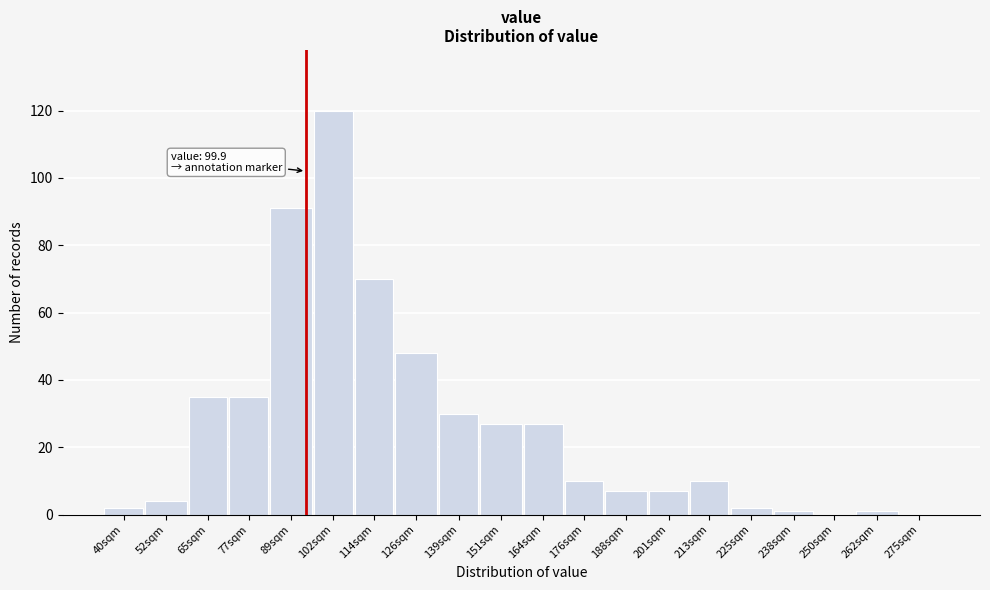

Reading left to right, list all the values displayed in this chart.

40sqm=2	52sqm=4	65sqm=35	77sqm=35	89sqm=91	102sqm=120	114sqm=70	126sqm=48	139sqm=30	151sqm=27	164sqm=27	176sqm=10	188sqm=7	201sqm=7	213sqm=10	225sqm=2	238sqm=1	250sqm=0	262sqm=1	275sqm=0